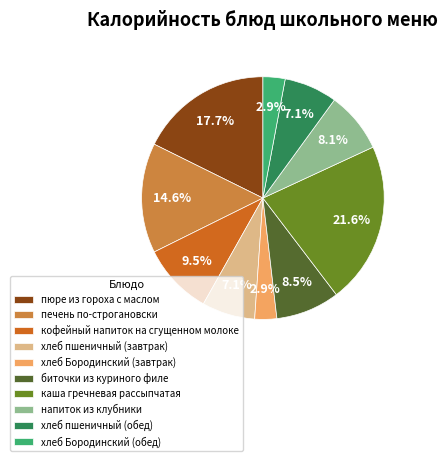

To the nearest percent, what portion does хлеб пшеничный (завтрак) represent?

7%